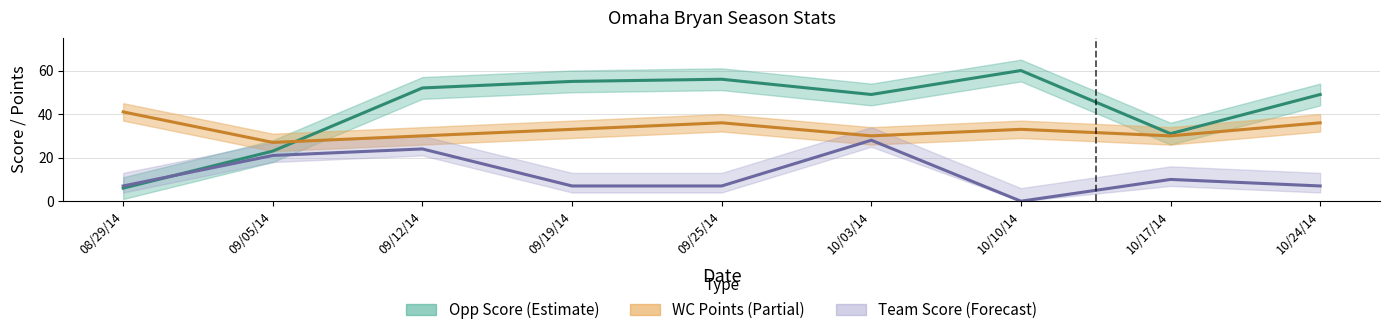

True or false: WC Points and Team Score cross at least once.

False